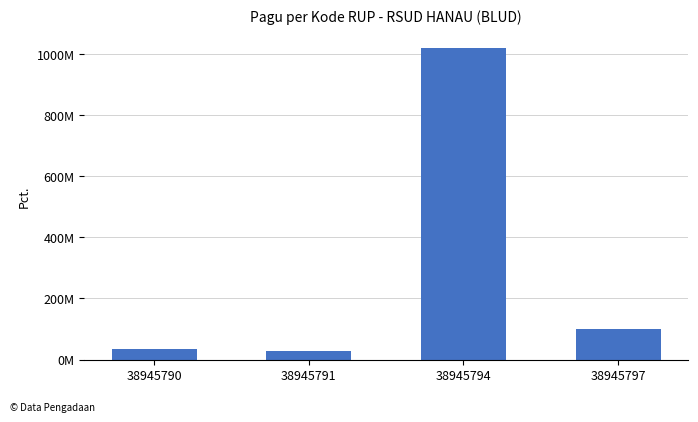

List the labels in order of value, smallest first.

38945791, 38945790, 38945797, 38945794